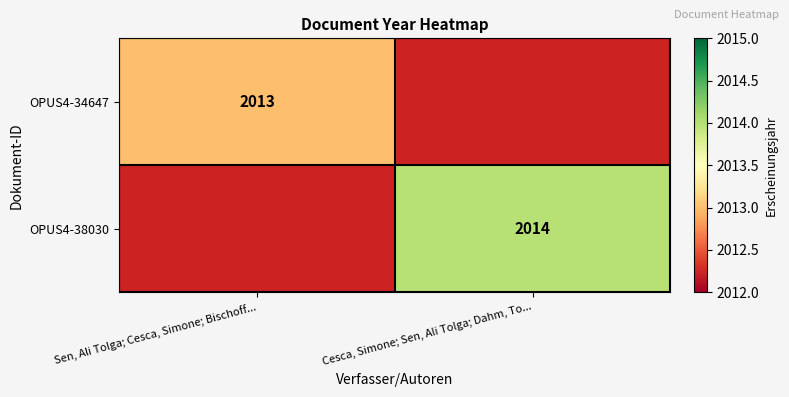

Which has a higher value, Cesca, Simone; Sen, Ali Tolga; Dahm, To... or Sen, Ali Tolga; Cesca, Simone; Bischoff...?

Sen, Ali Tolga; Cesca, Simone; Bischoff...